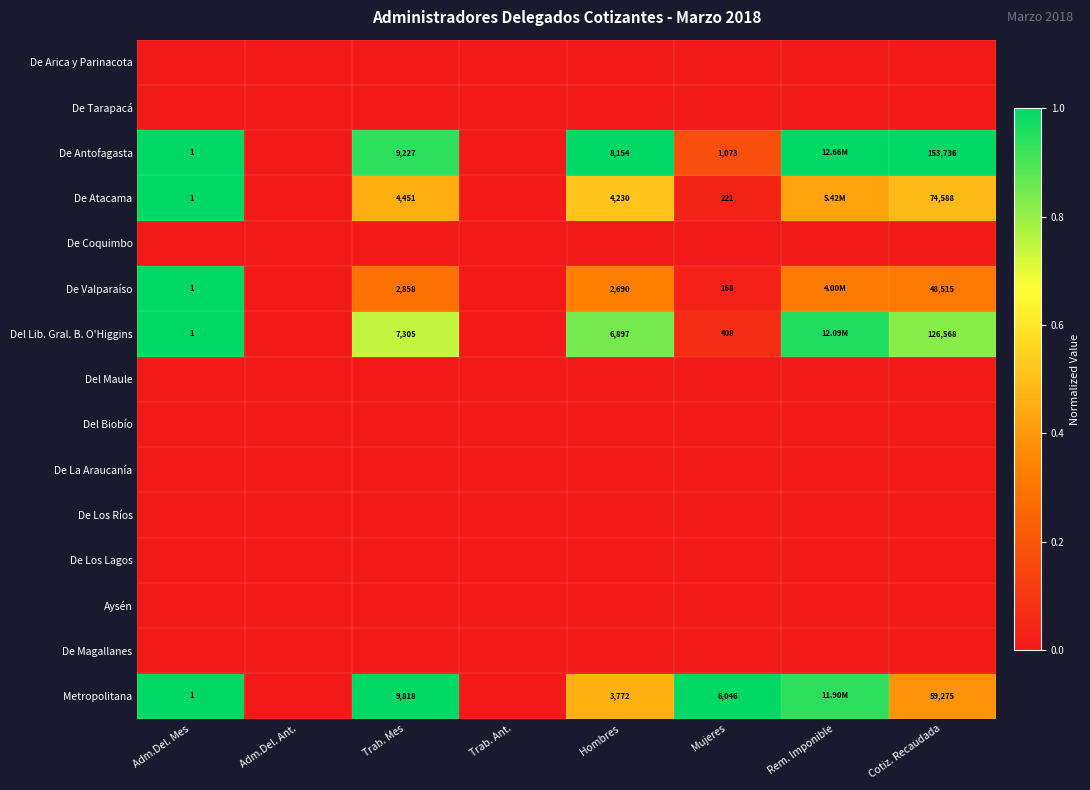

What is the difference between the highest and lowest values at Adm.Del. Mes?

1.0